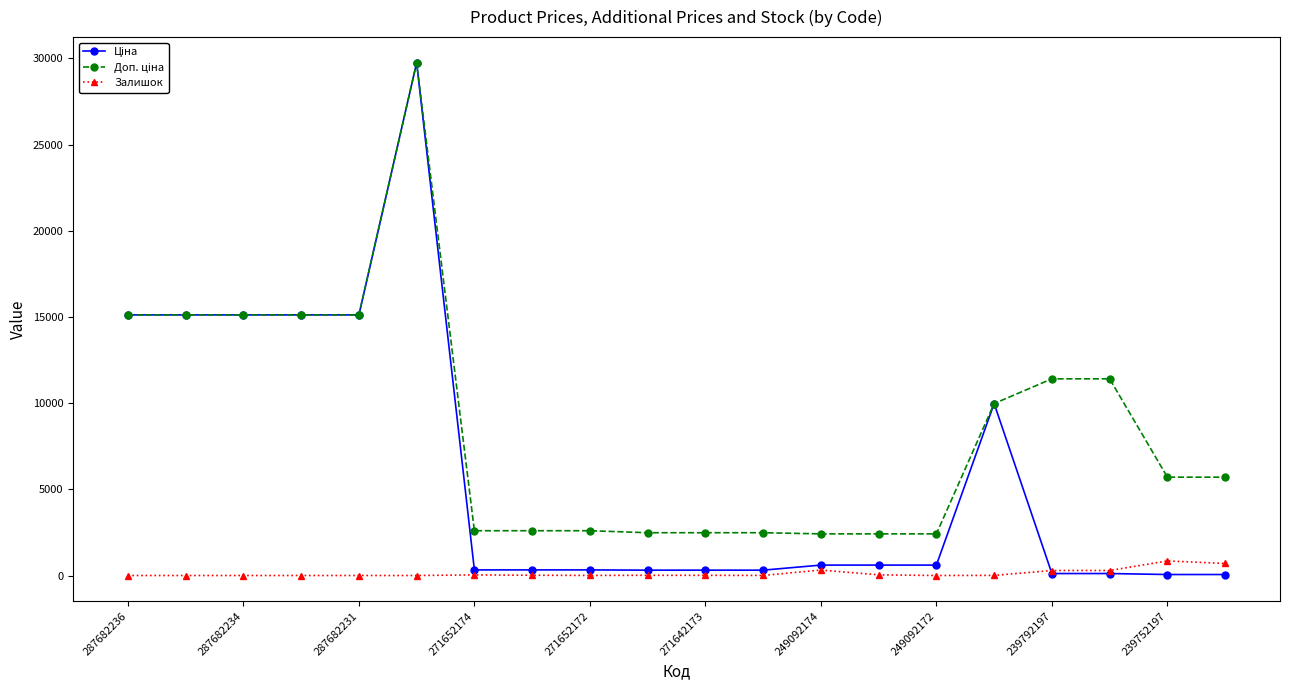

What is the maximum value for Залишок?

845.0